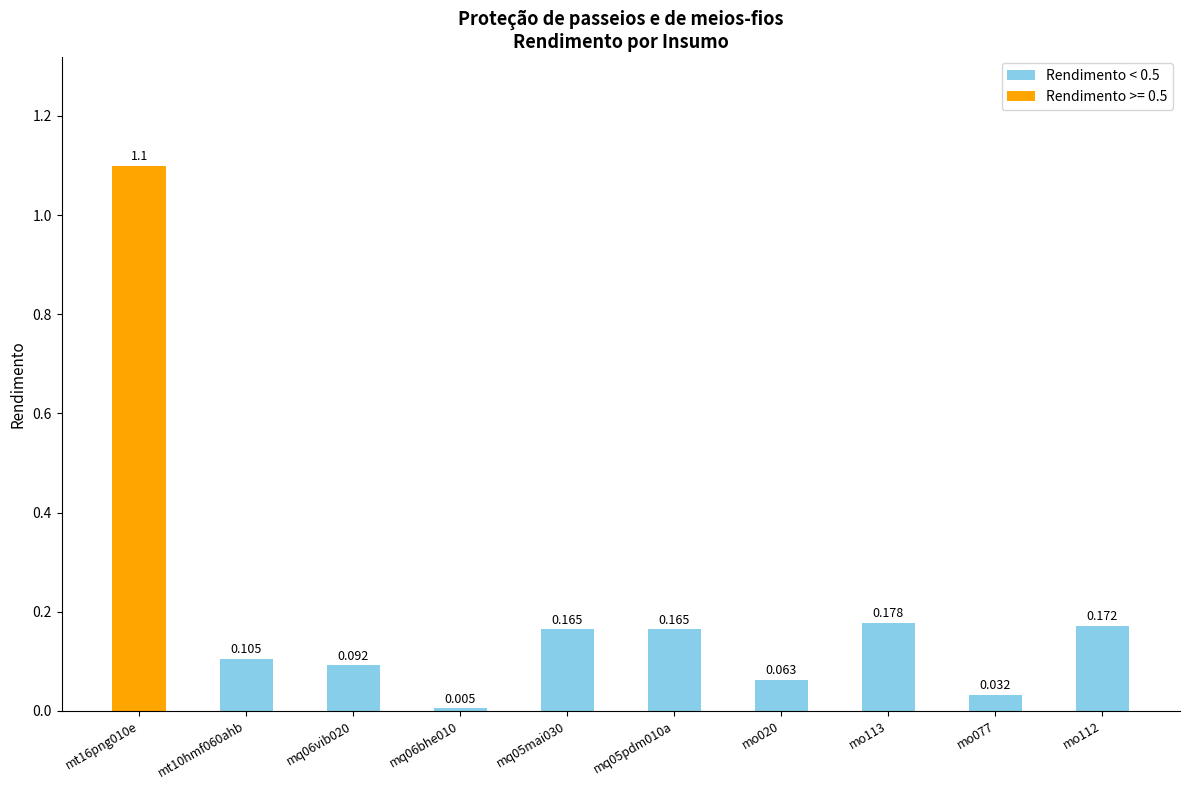

What position from the right is mo113?

3